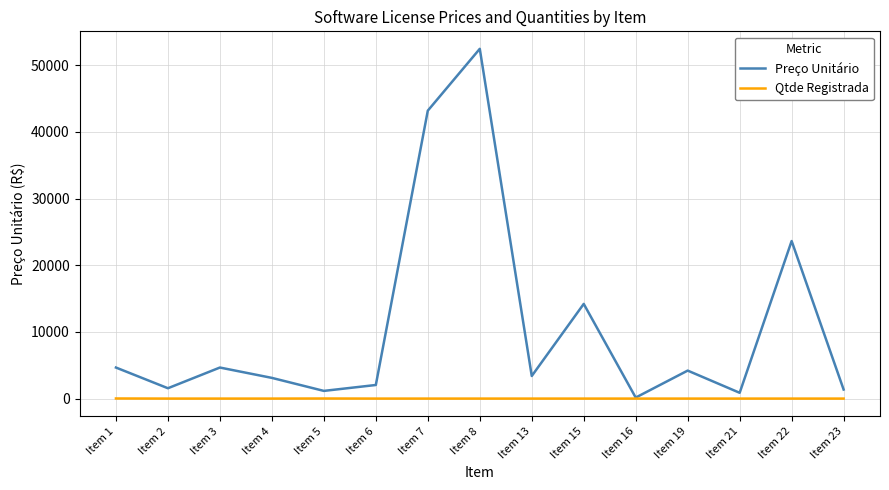

The value of Qtde Registrada at Item 2 is 0.0. True or false?

True